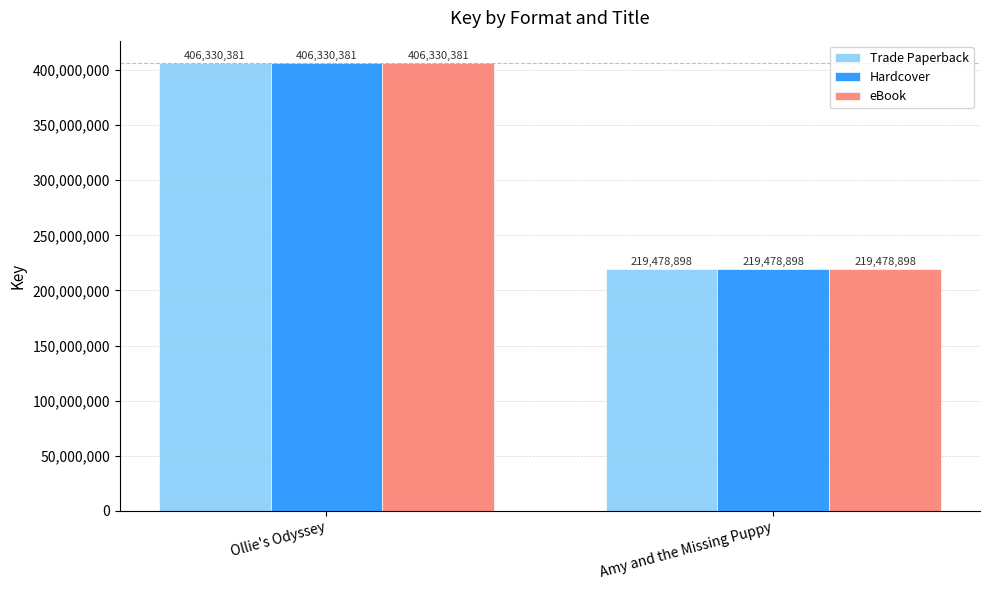

Reading left to right, transcribe all the data shown in this chart.

Trade Paperback: 406330381	219478898
Hardcover: 406330381	219478898
eBook: 406330381	219478898